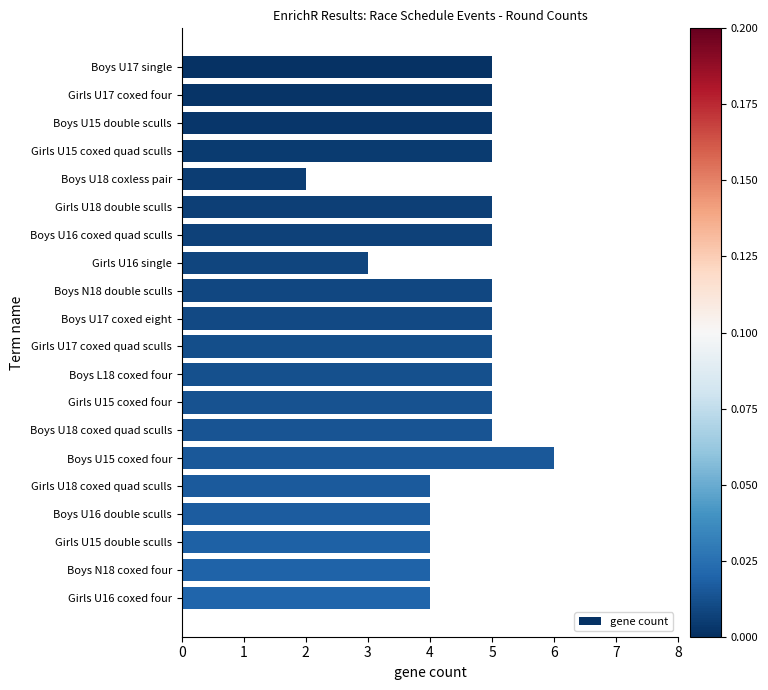

What position from the bottom is Girls U15 coxed quad sculls?

17